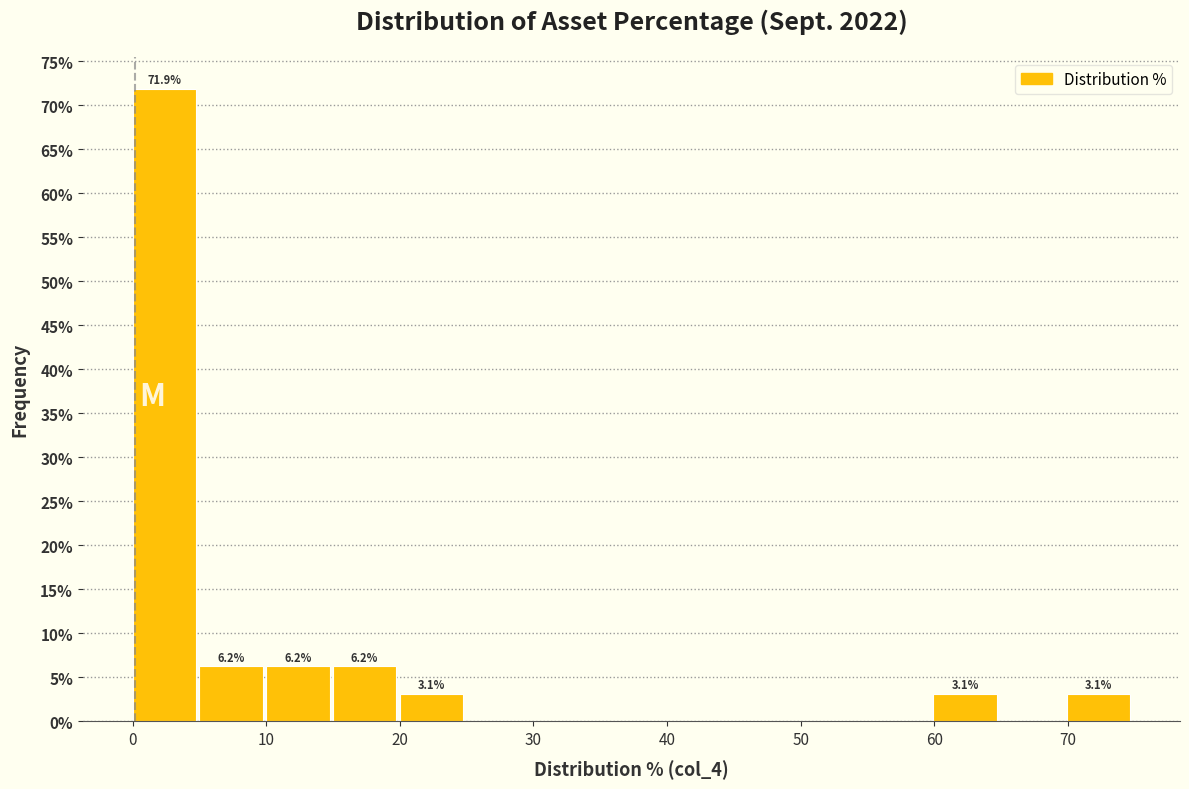

Which range on the x-axis has the tallest bar?

0 to 5